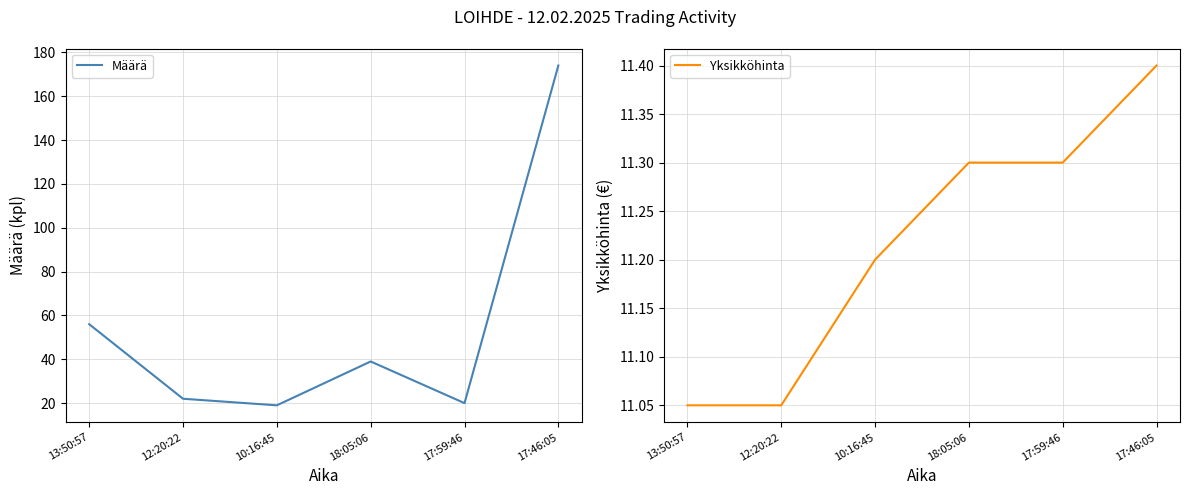

True or false: Yksikköhinta and Määrä intersect in this chart.

False